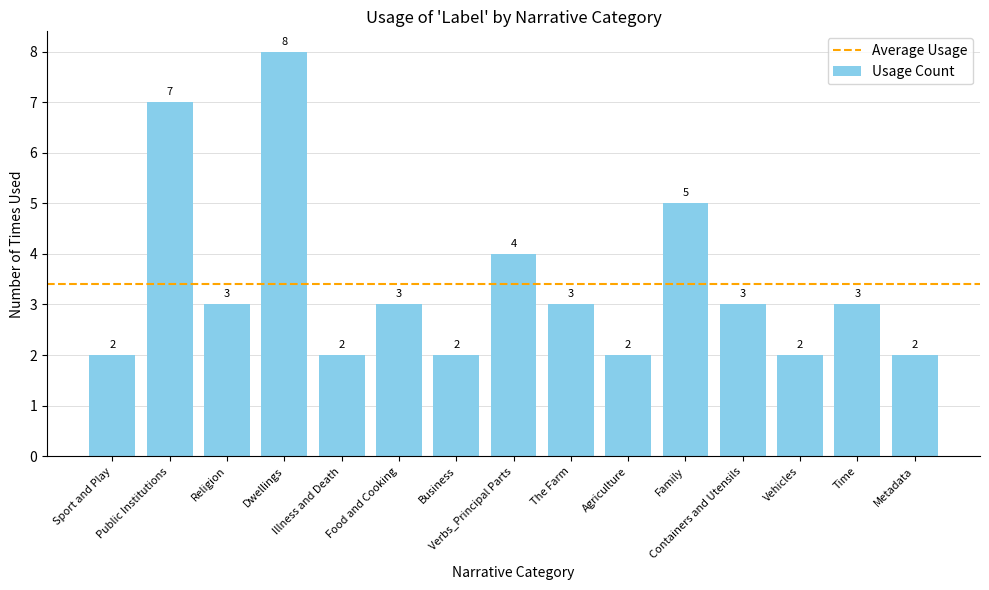

The value at Agriculture is 4. True or false?

False